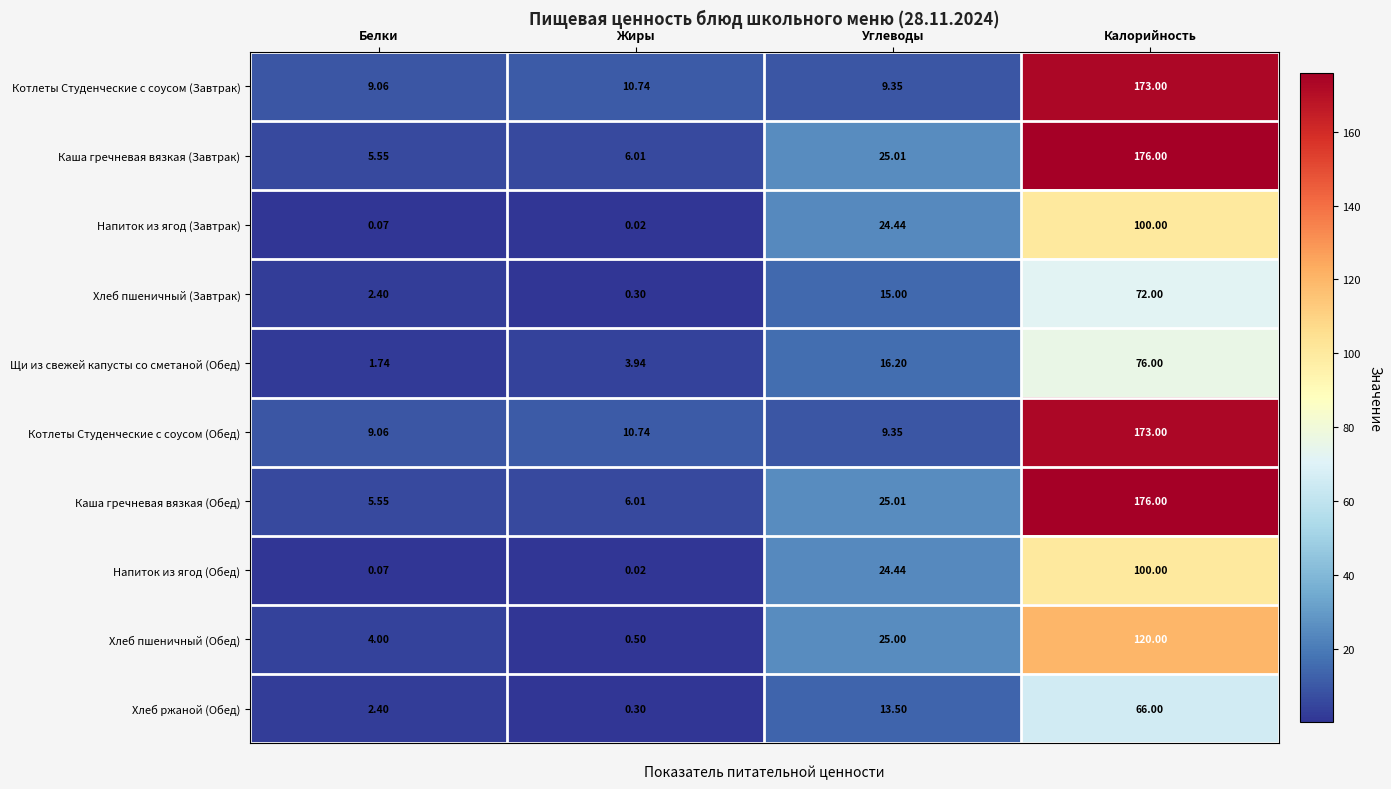

List the labels in order of Напиток из ягод (Обед) value, largest first.

Калорийность, Углеводы, Белки, Жиры